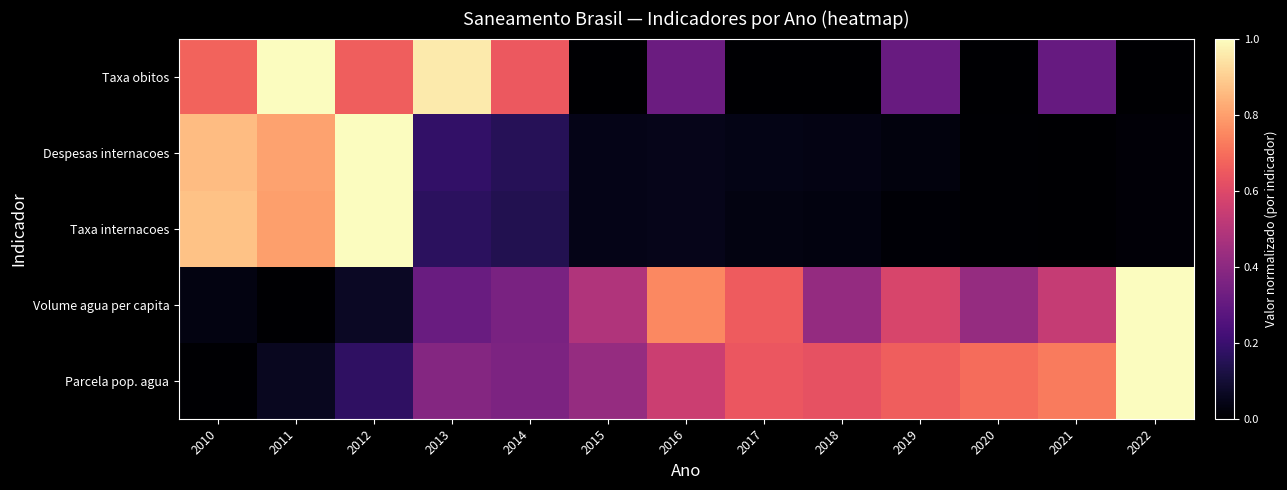

Reading right to left, transcribe all the data shown in this chart.

Parcela pop. agua: 2022=1.0	2021=0.7	2020=0.7	2019=0.7	2018=0.6	2017=0.6	2016=0.6	2015=0.4	2014=0.4	2013=0.4	2012=0.2	2011=0.1	2010=0.0
Volume agua per capita: 2022=1.0	2021=0.5	2020=0.4	2019=0.6	2018=0.4	2017=0.7	2016=0.8	2015=0.5	2014=0.4	2013=0.3	2012=0.1	2011=0.0	2010=0.0
Taxa internacoes: 2022=0.0	2021=0.0	2020=0.0	2019=0.0	2018=0.0	2017=0.0	2016=0.0	2015=0.0	2014=0.1	2013=0.2	2012=1.0	2011=0.8	2010=0.9
Despesas internacoes: 2022=0.0	2021=0.0	2020=0.0	2019=0.0	2018=0.0	2017=0.0	2016=0.0	2015=0.0	2014=0.2	2013=0.2	2012=1.0	2011=0.8	2010=0.9
Taxa obitos: 2022=0.0	2021=0.3	2020=0.0	2019=0.3	2018=0.0	2017=0.0	2016=0.3	2015=0.0	2014=0.6	2013=1.0	2012=0.7	2011=1.0	2010=0.7